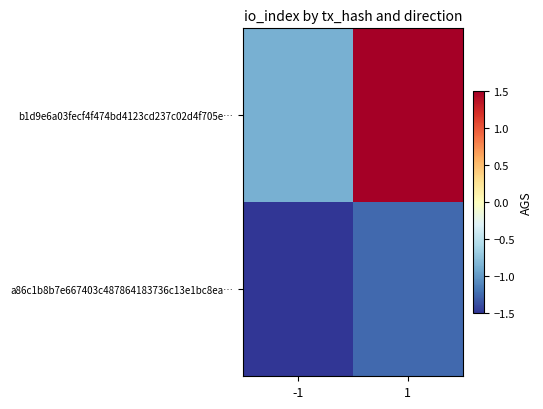

What is the total value across all series at -1?

-2.4